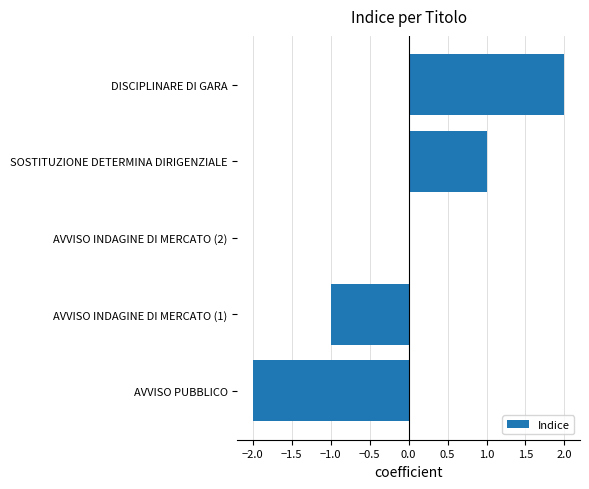

True or false: the data shows 2 at DISCIPLINARE DI GARA.

True